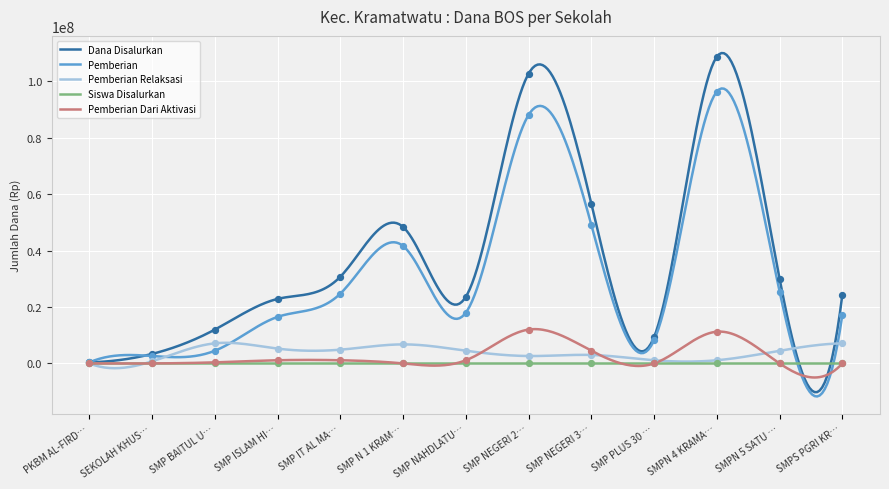

What are all the series names shown in the legend?

Dana Disalurkan, Pemberian, Pemberian Relaksasi, Siswa Disalurkan, Pemberian Dari Aktivasi